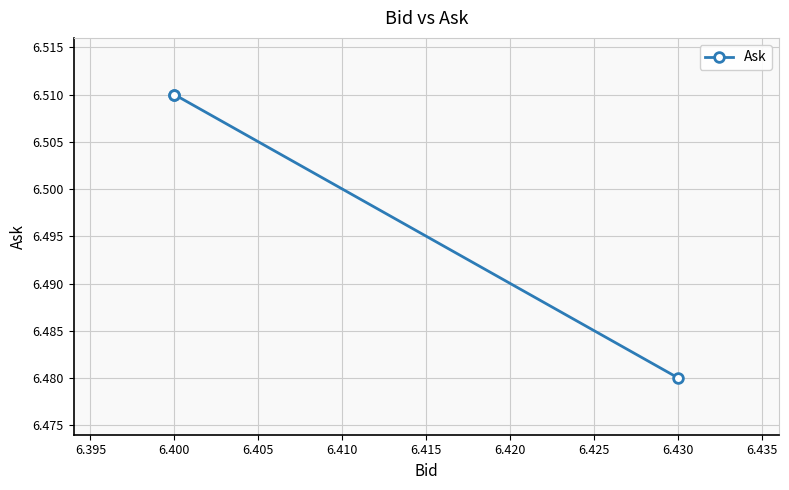

True or false: the data shows 9.3 at 6.430.

False